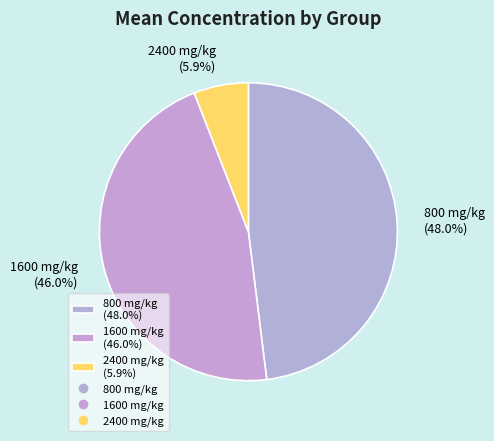

How many segments does this pie chart have?

3